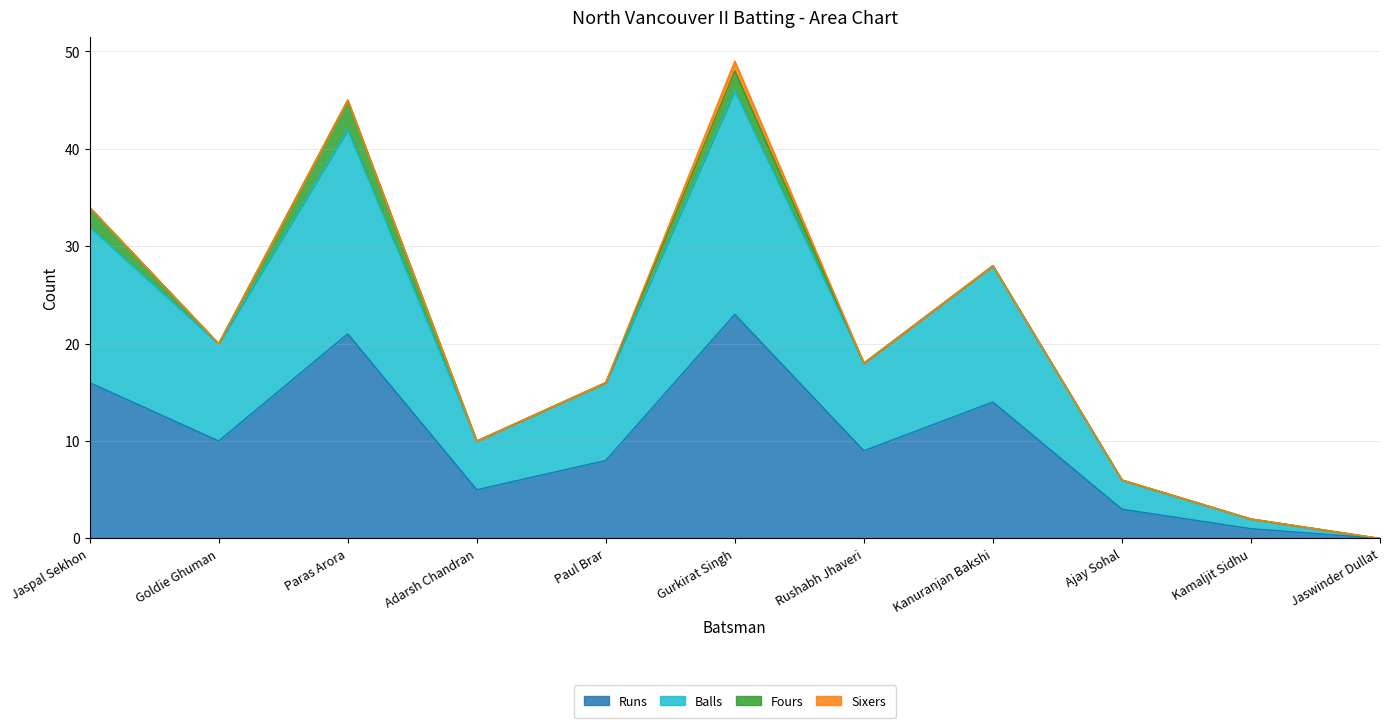

Does the chart display data point markers on the line(s)?

No